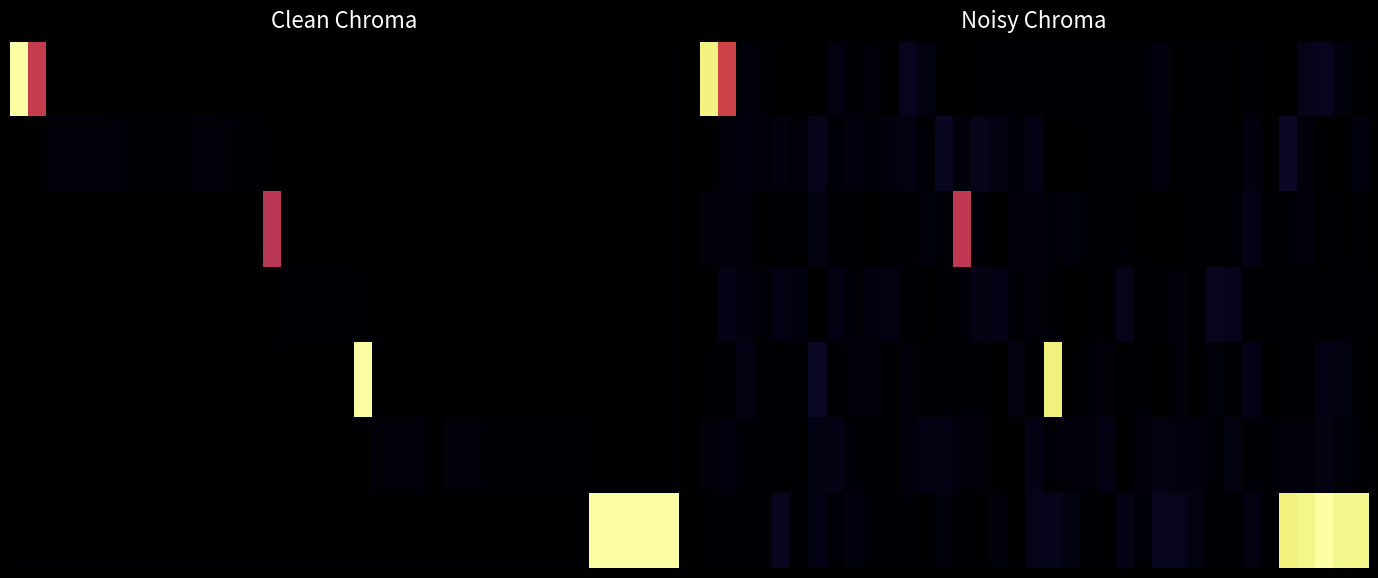

What is the spread (max minus min) of values at 14?

3640.3